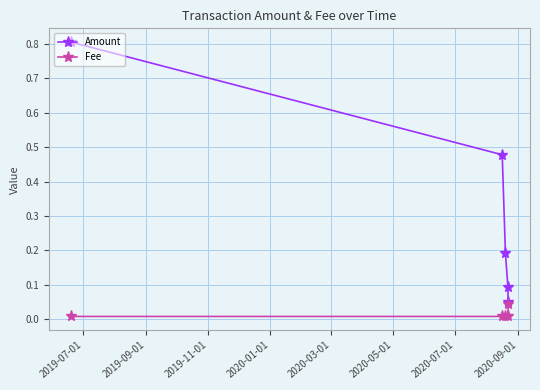

True or false: Amount has more than 2 interior local peaks.

False